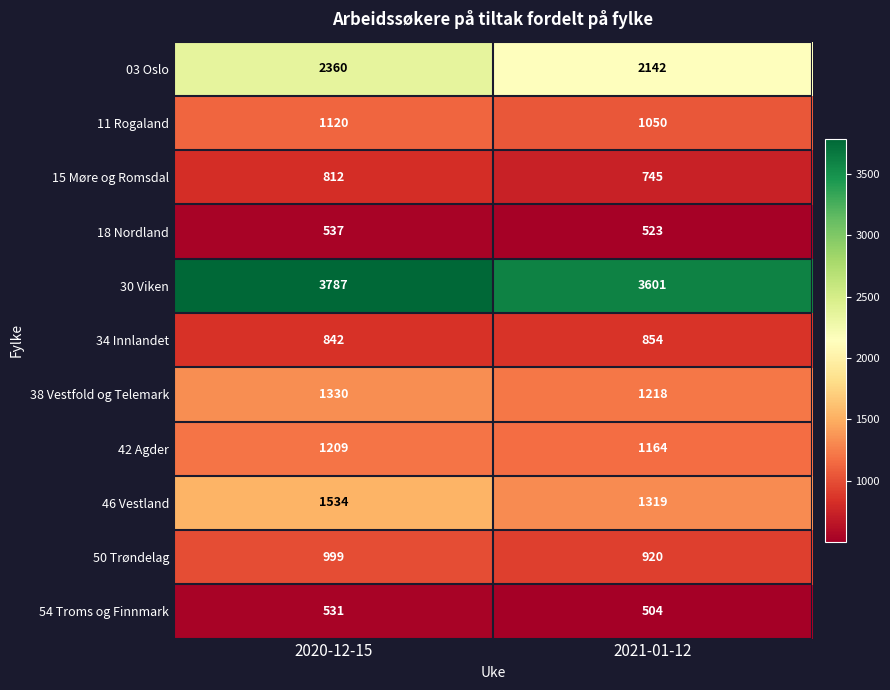

What is the difference between the highest and lowest values at 2021-01-12?

3097